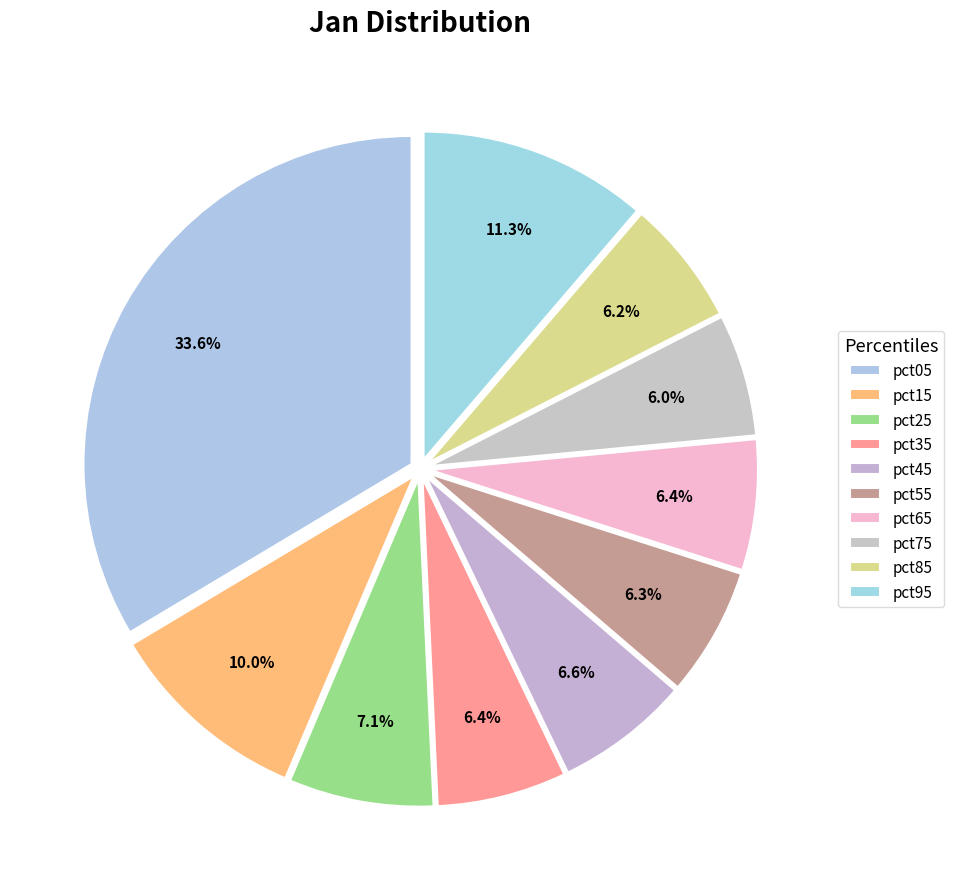

Is pct25 the majority of the pie?

No